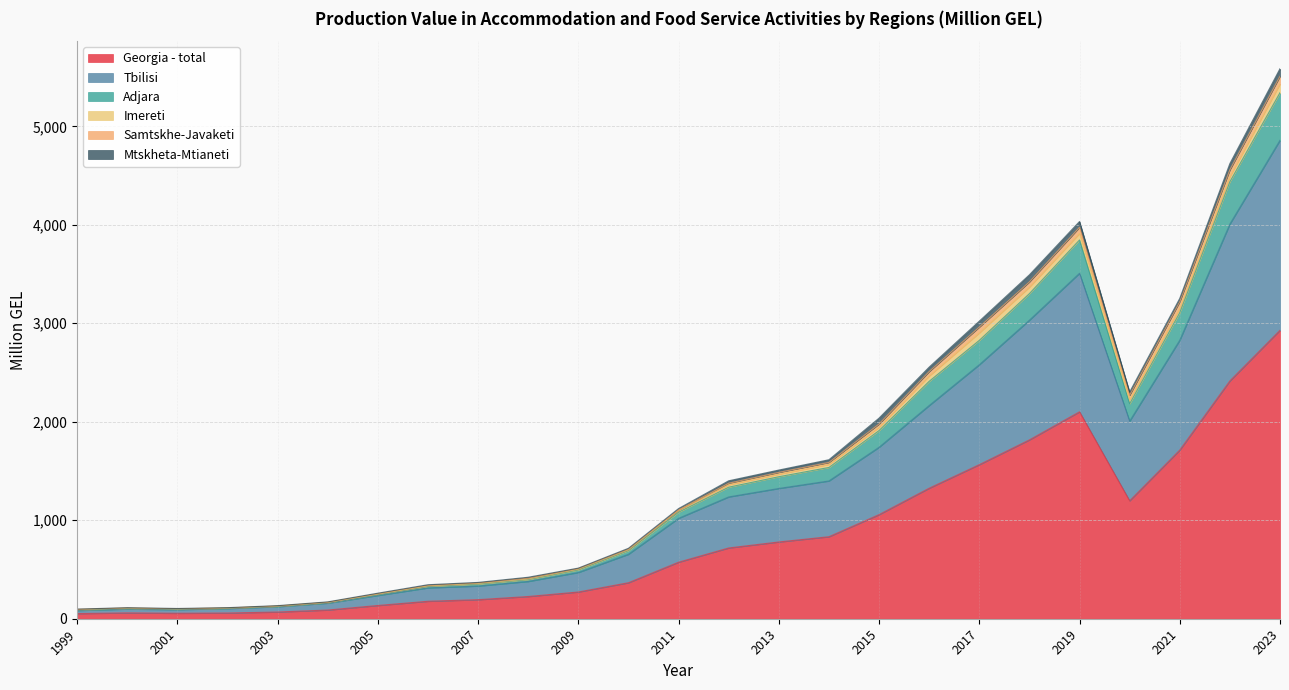

Does the chart display data point markers on the line(s)?

No